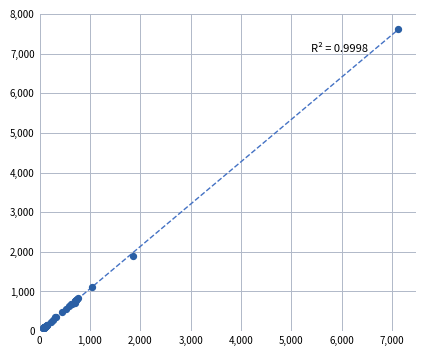

What Y value in the scatter plot is closest to 3849?

1883.1